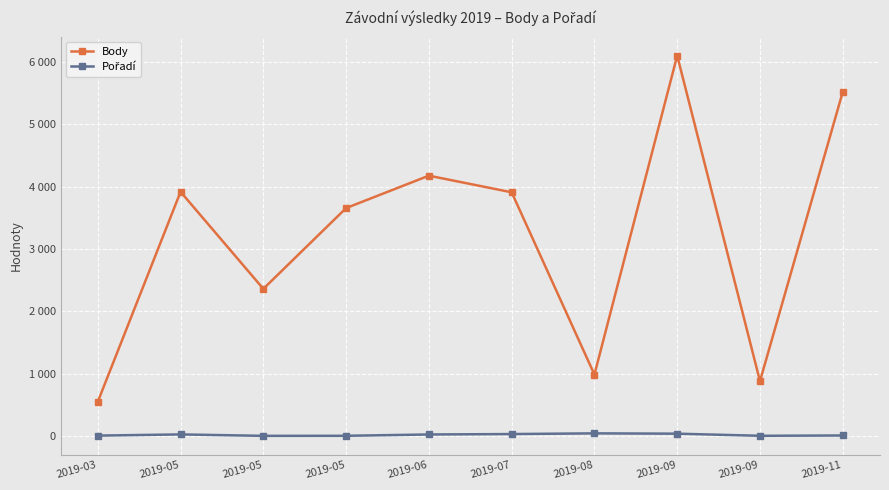

The value of Pořadí at 2019-08 is 41. True or false?

True